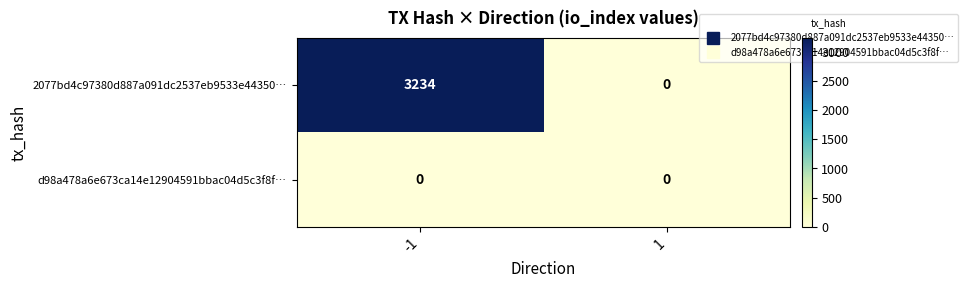

What is the greatest value displayed?

3234